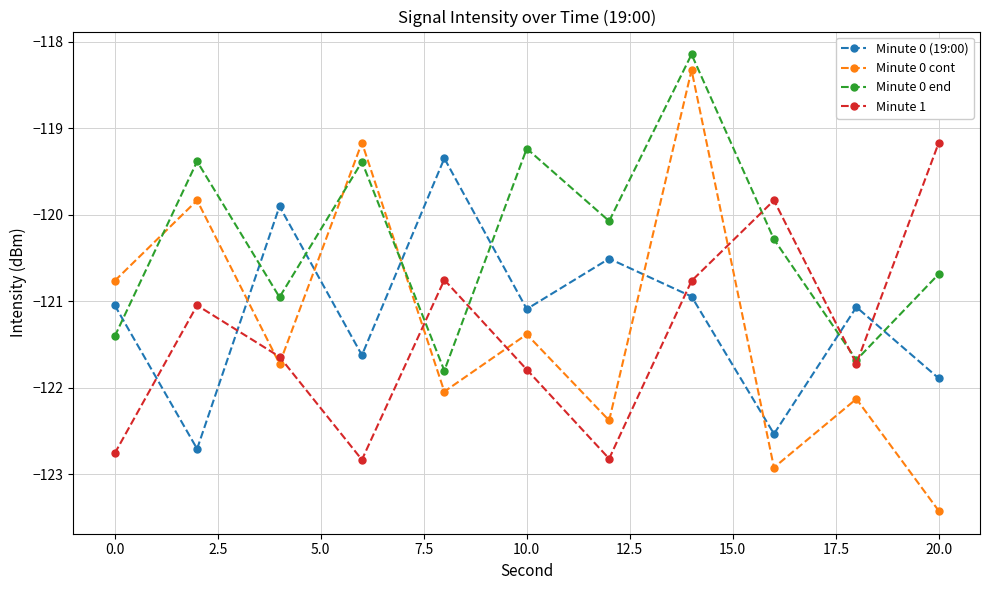

What is the value of the Minute 0 end point at the 8th from the left?

-118.1